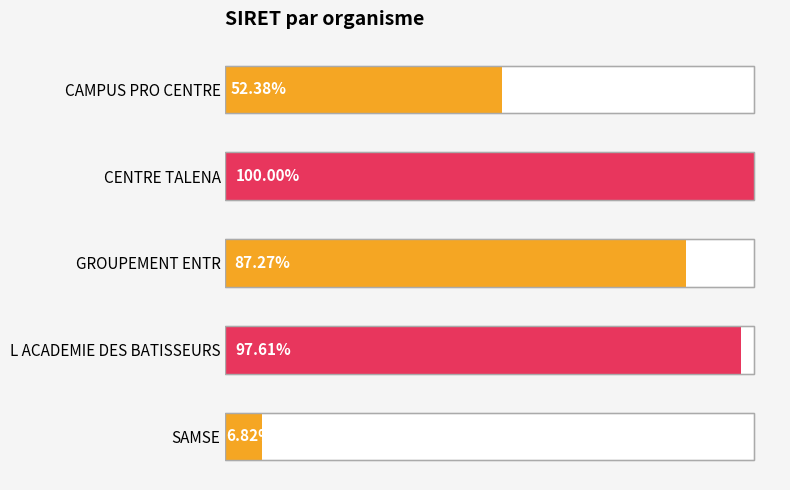

Rank the categories by value from highest to lowest.

CENTRE TALENA, L ACADEMIE DES BATISSEURS, GROUPEMENT ENTR, CAMPUS PRO CENTRE, SAMSE